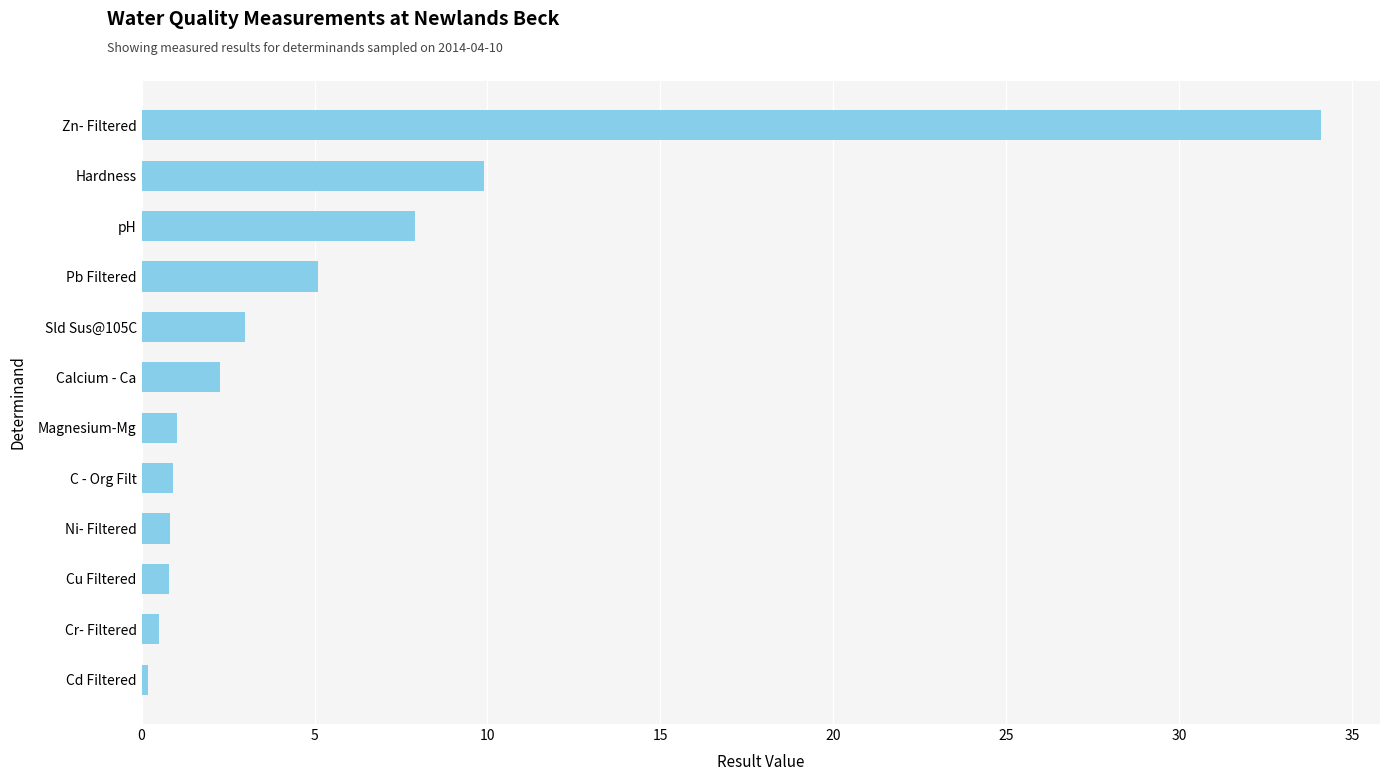

What is the difference between the second highest and second lowest values?

9.4